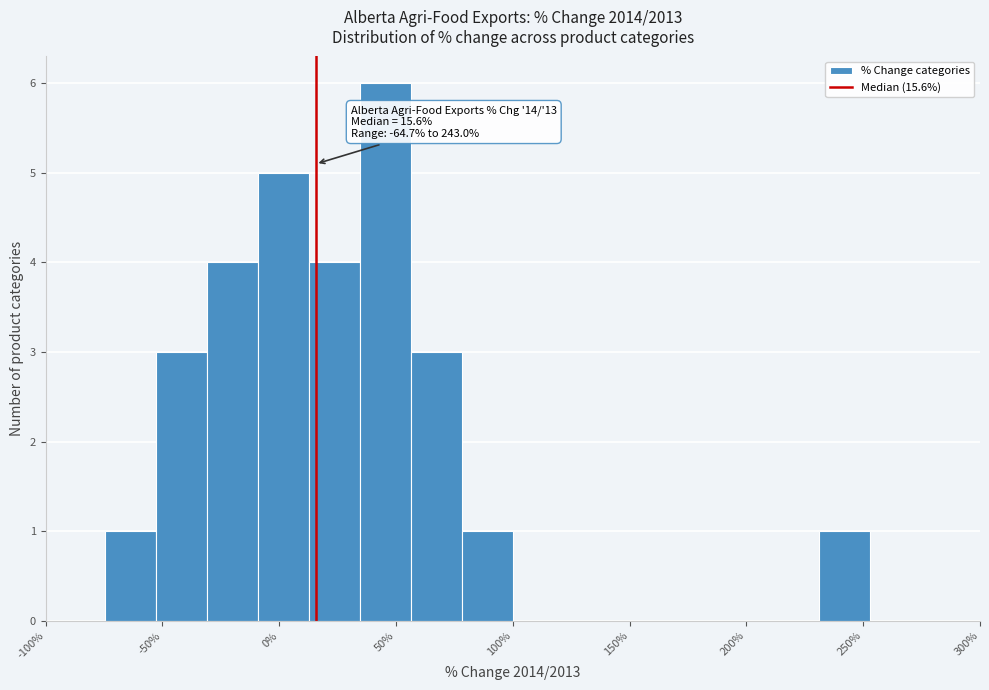

Which range on the x-axis has the tallest bar?

35 to 55